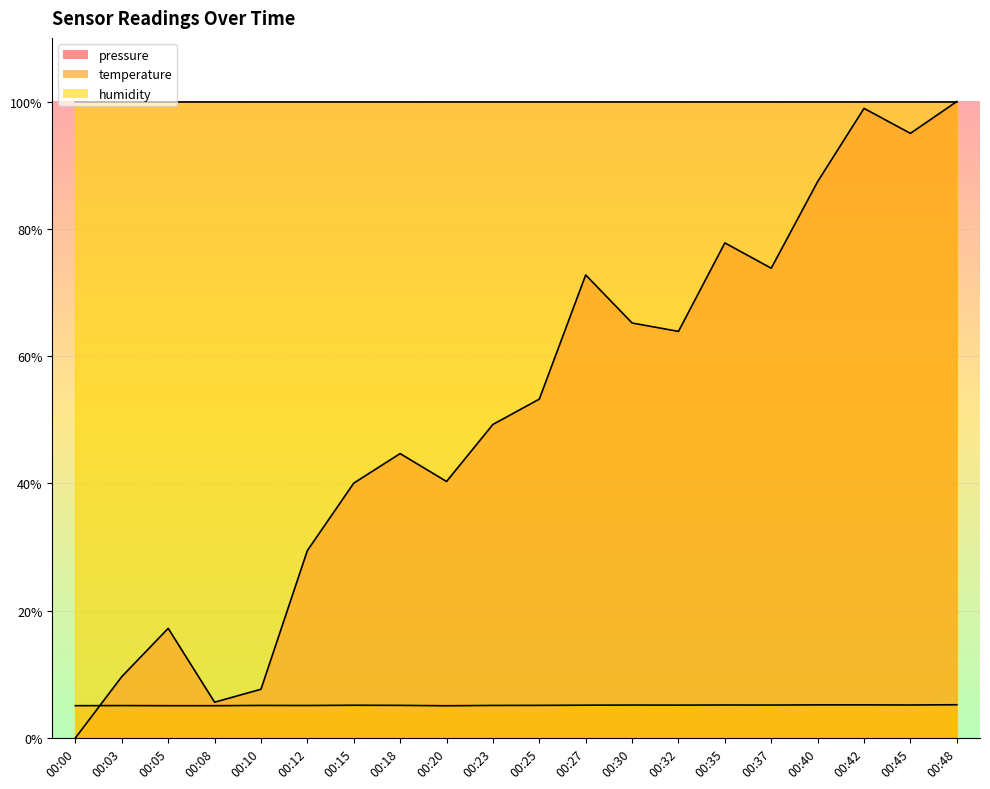

What is the difference between the temperature values at 00:20 and 00:30?

0.1